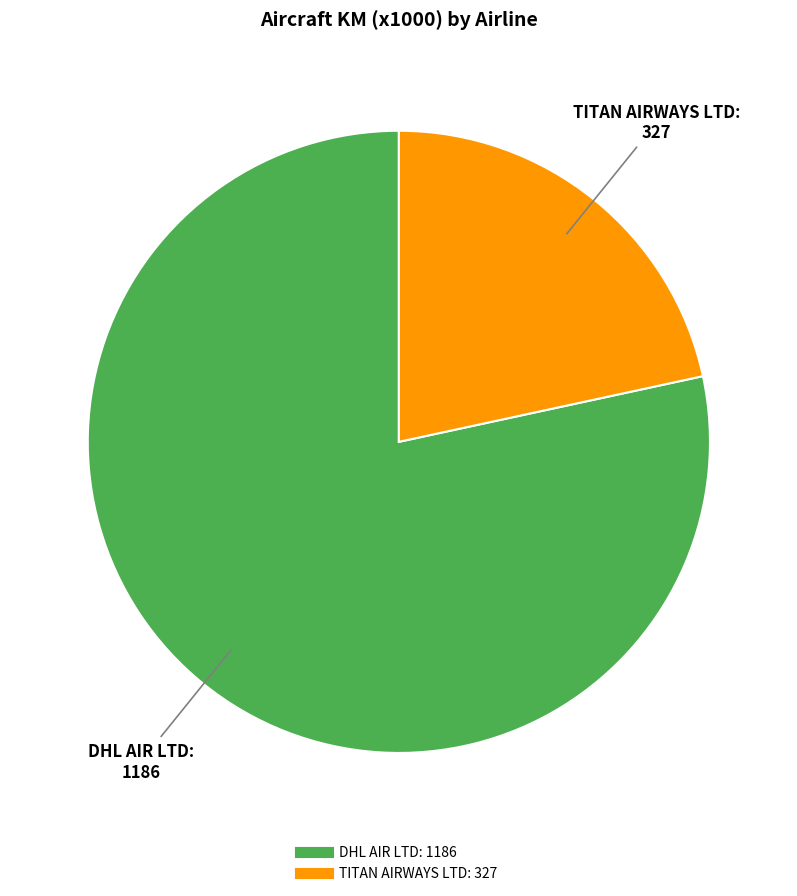

Is the sum of DHL AIR LTD and TITAN AIRWAYS LTD greater than half?

Yes